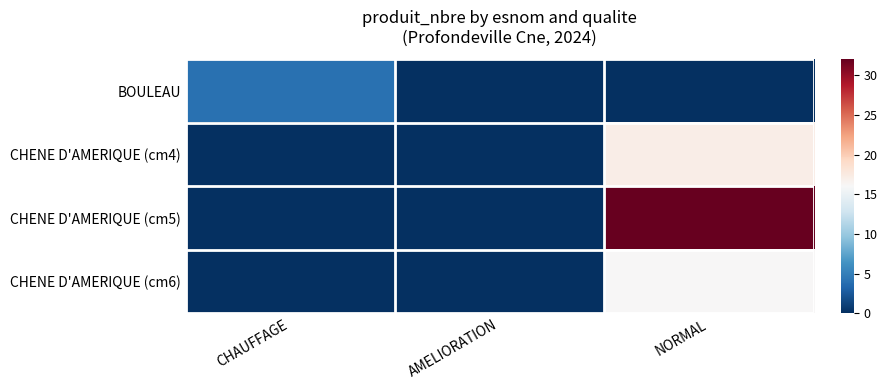

Which series has the largest range (max minus min)?

CHENE D'AMERIQUE (cm5)